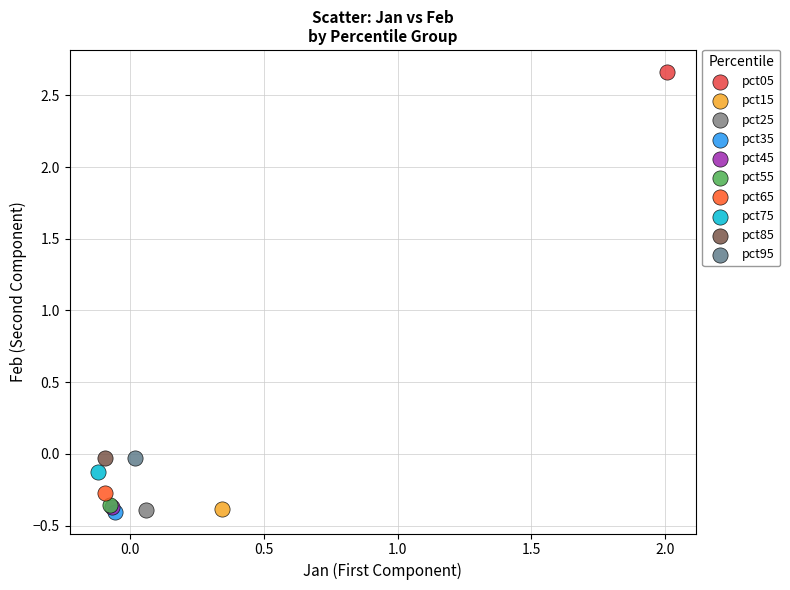

What are all the series names shown in the legend?

pct05, pct15, pct25, pct35, pct45, pct55, pct65, pct75, pct85, pct95